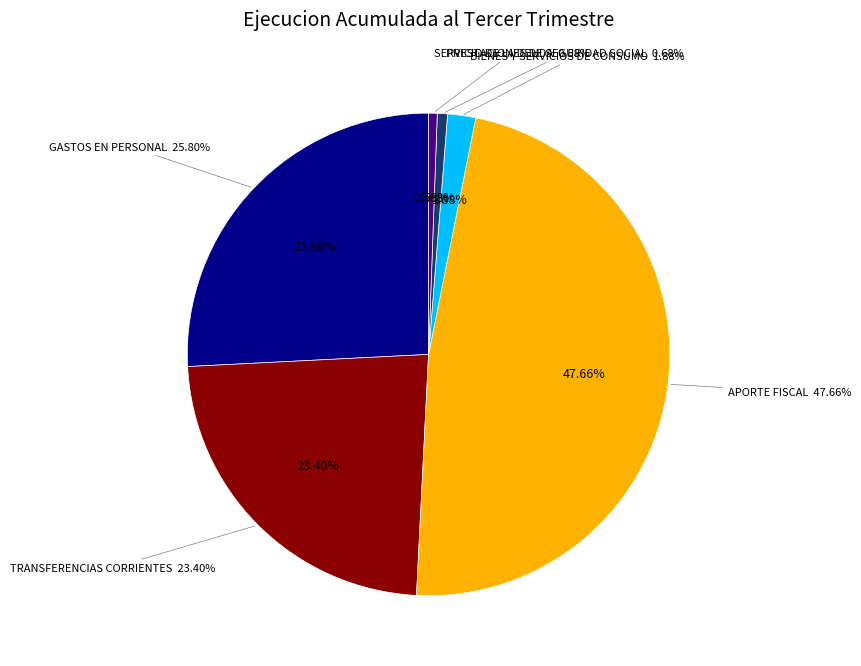

Between GASTOS EN PERSONAL and PRESTACIONES DE SEGURIDAD SOCIAL, which is larger?

GASTOS EN PERSONAL